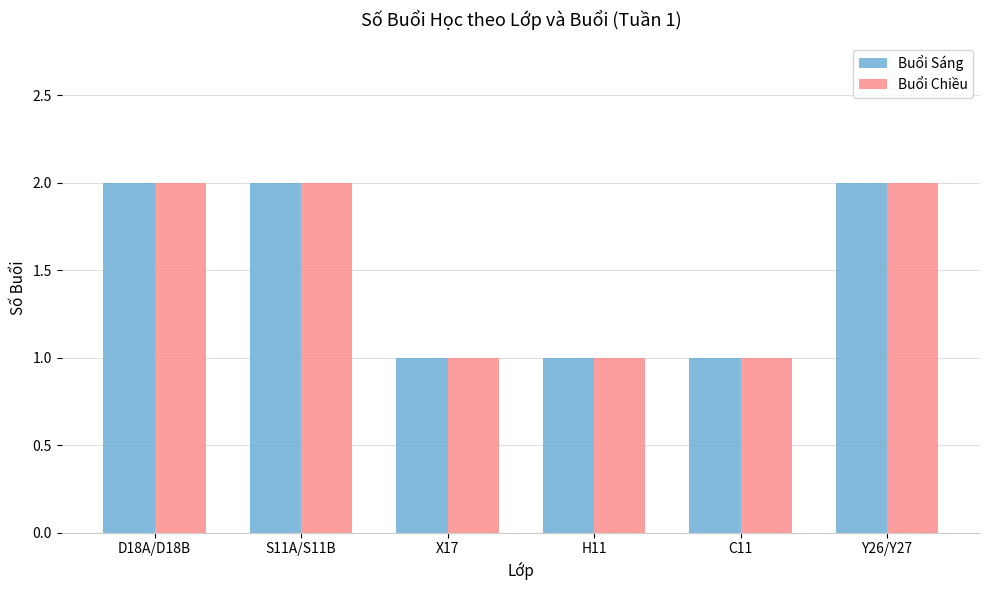

What is the sum of all Buổi Sáng values?

9